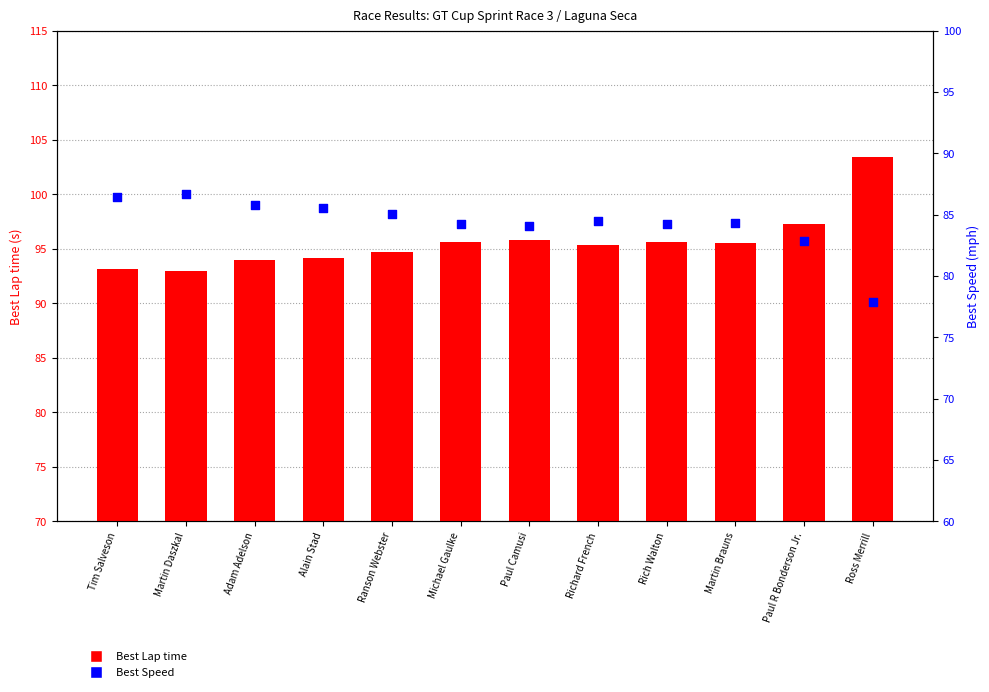

Is the value of Best Speed at Martin Daszkal greater than the value of Best Lap time at Ranson Webster?

No